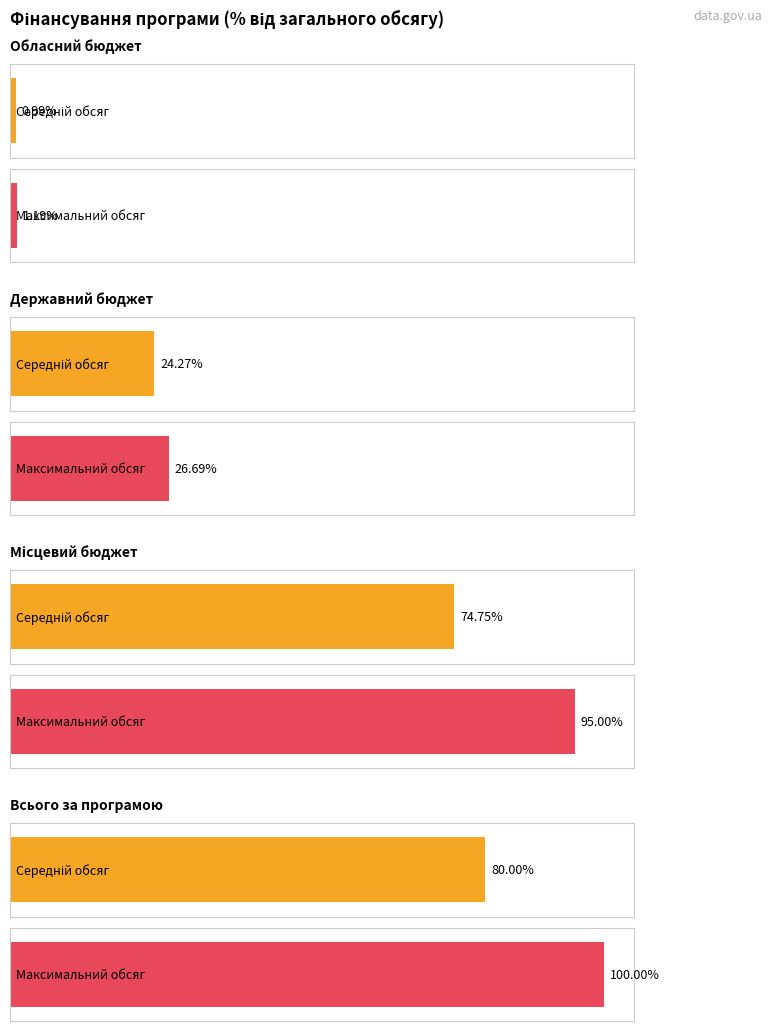

At which label does Average utilization first exceed 102431?

Державний бюджет